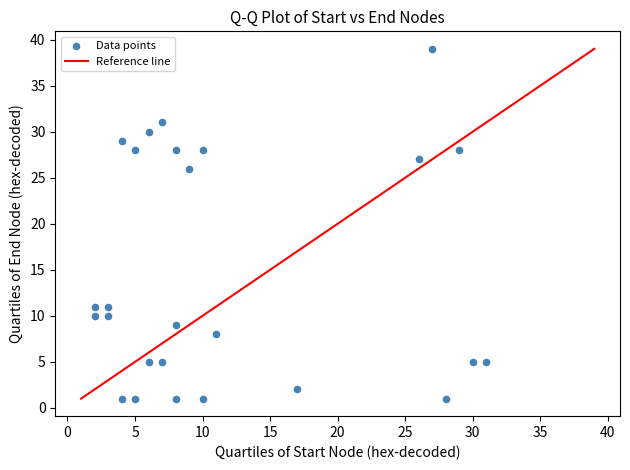

What Y value in the scatter plot is closest to 20?

26